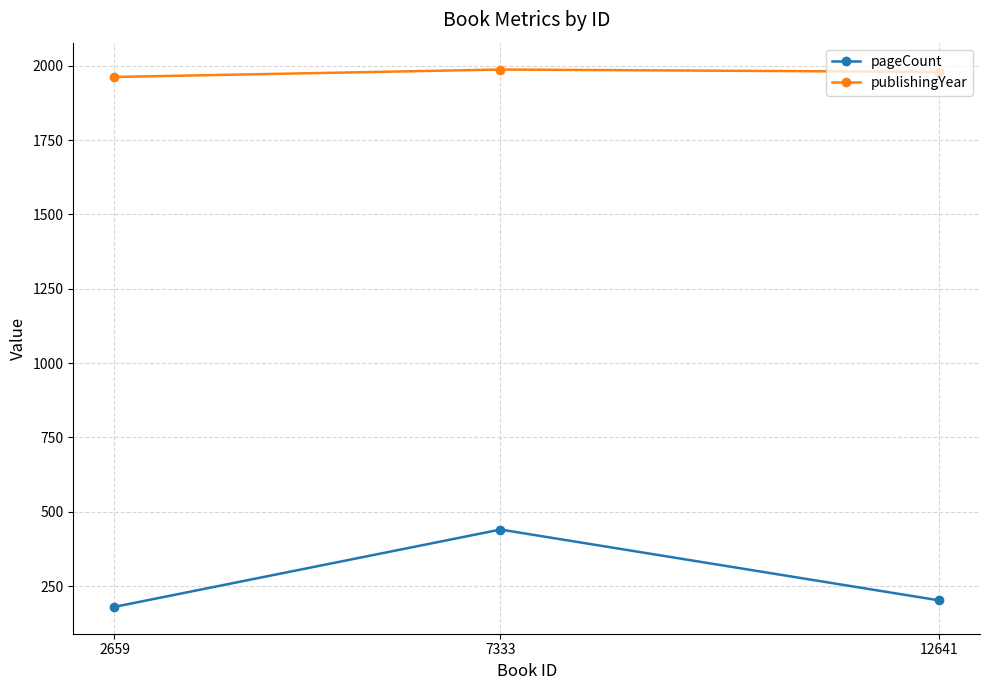

Which category has the lowest value in the publishingYear series?

2659